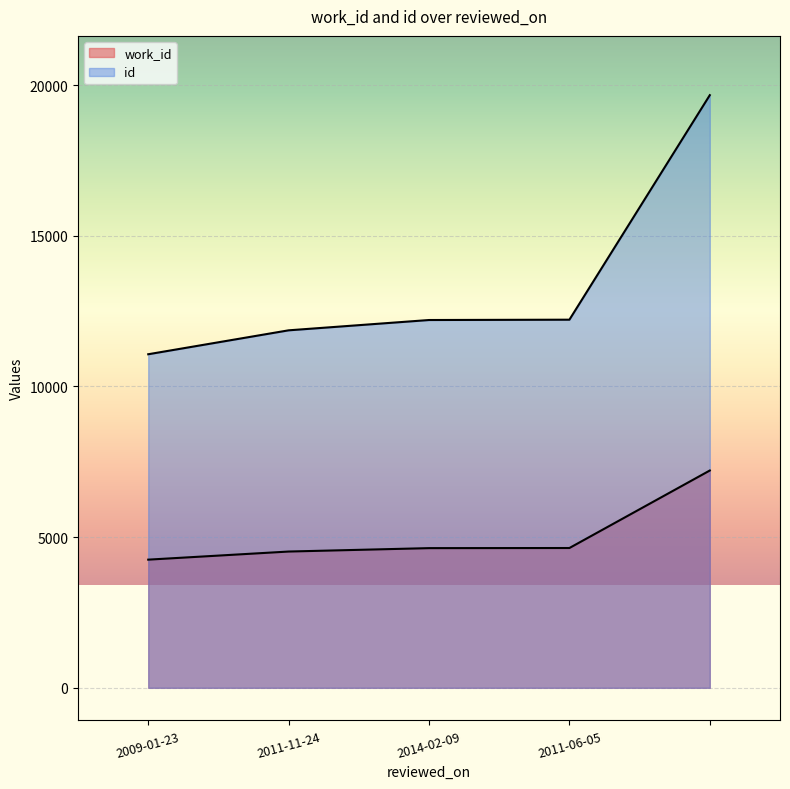

What is the difference between the maximum and minimum values in the work_id series?

2958